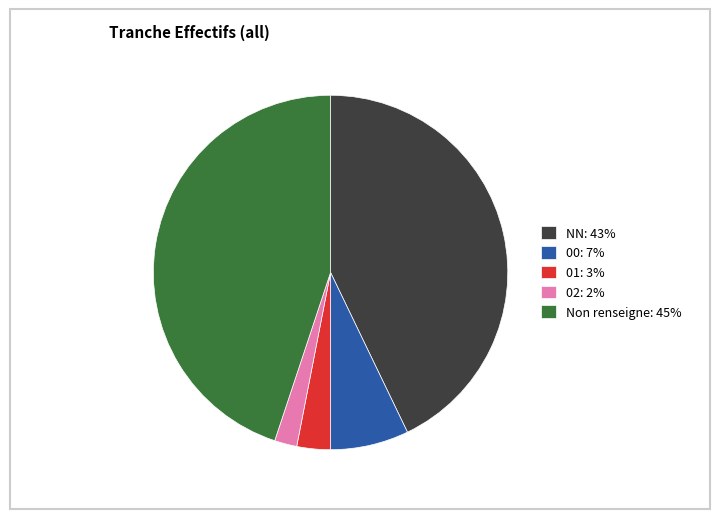

Combined, do 01: 3% and NN: 43% account for over 50%?

No